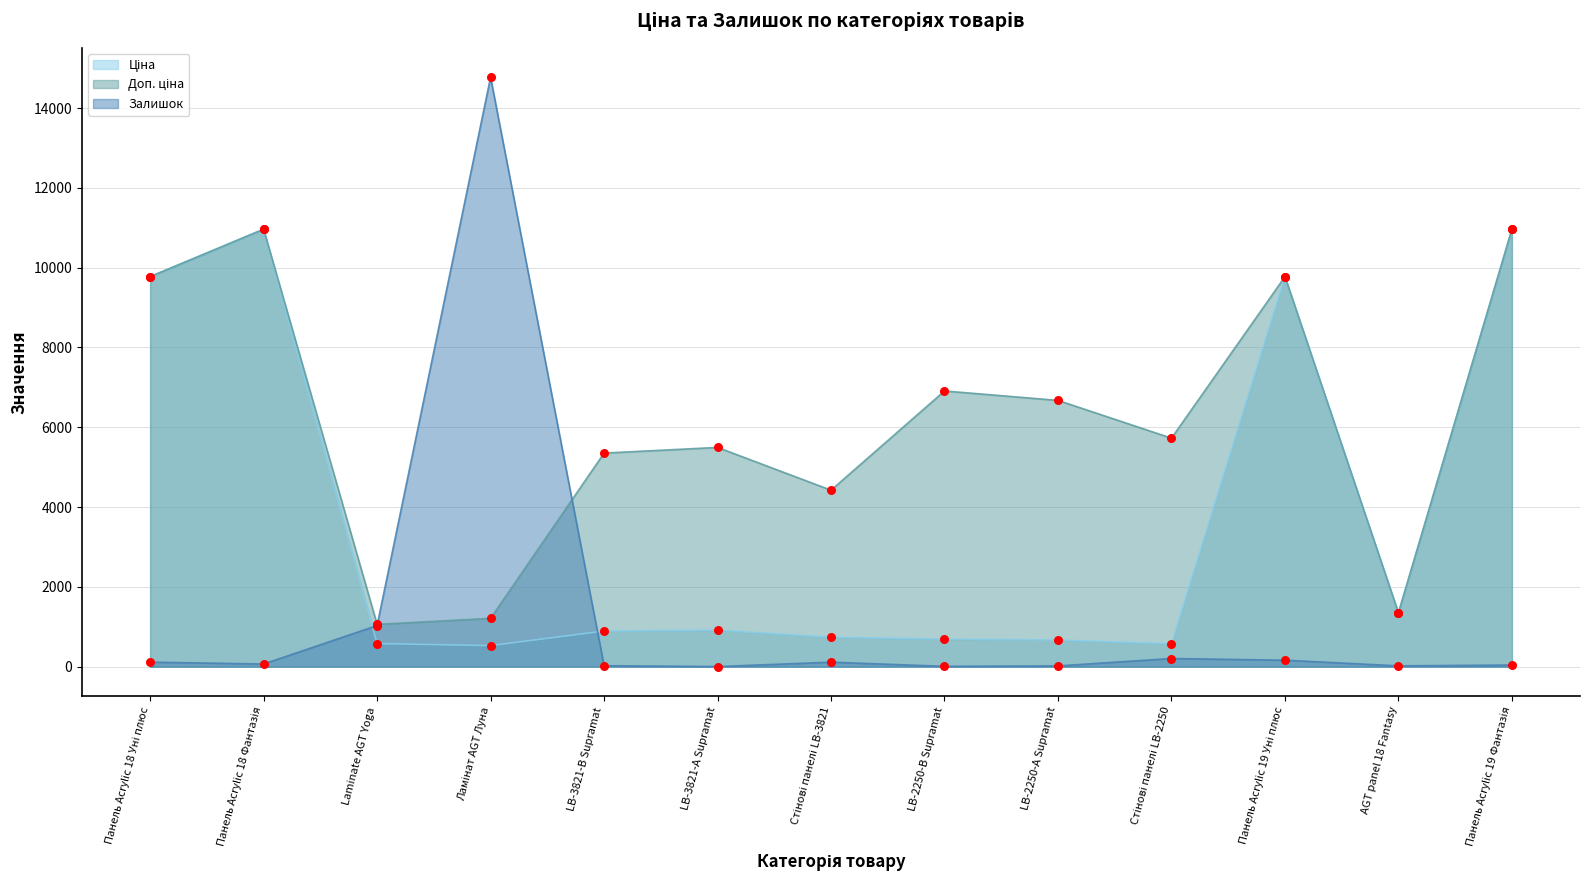

What is the total value across all series at Панель Acrylic 18 Фантазія?

21994.8